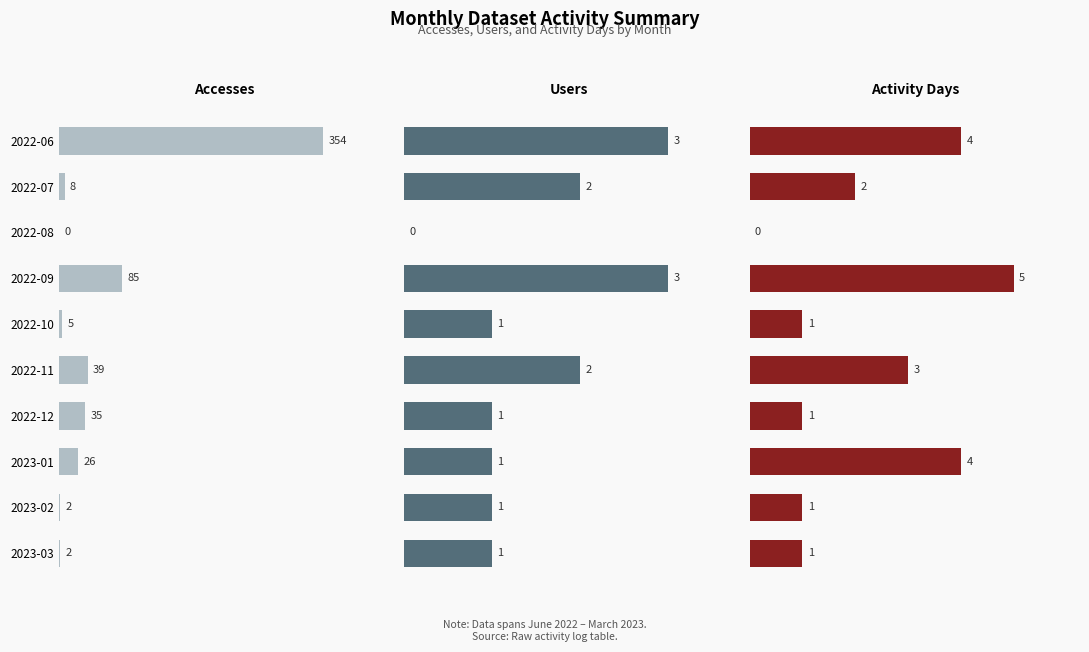

How many values in the Accesses series exceed 26?

4